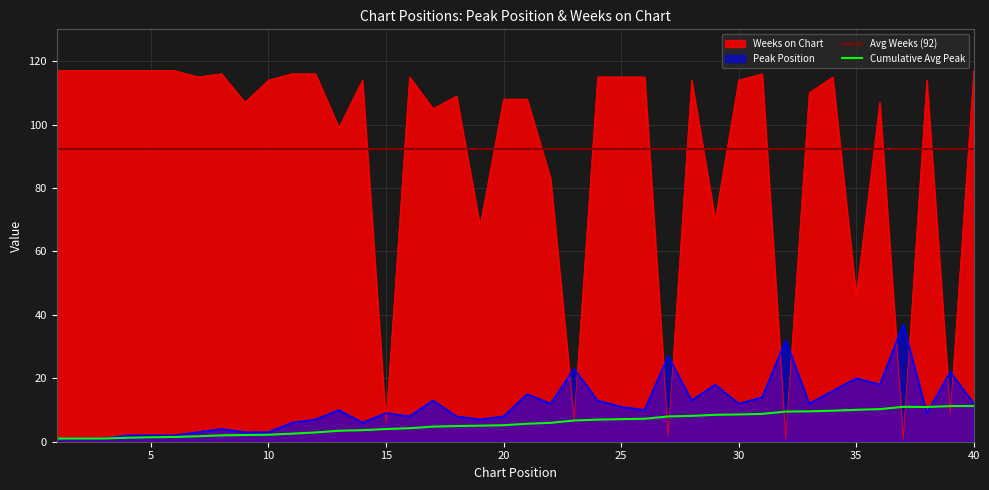

At how many categories does at least one series exceed 14?

39